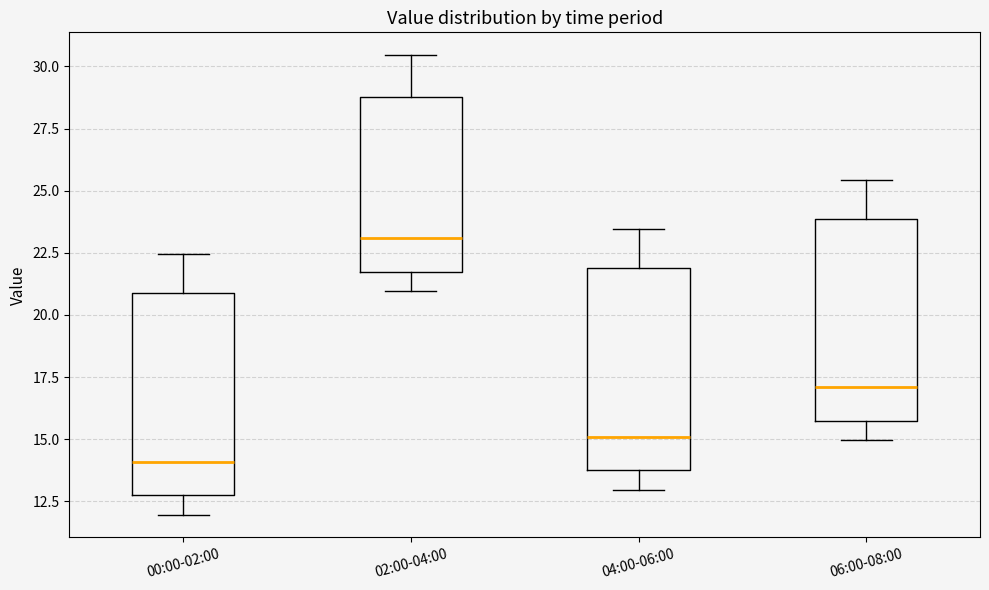

Reading left to right, read every box against the y-axis: the position of its median line, the range the box covers, and the ends of its whiskers. The values are not printed on the chart, so give them approximately, as read against the axis.

00:00-02:00: median 14.0, box 12.5 to 21.0, whiskers 12.0 to 22.5
02:00-04:00: median 23.0, box 21.5 to 29.0, whiskers 21.0 to 30.5
04:00-06:00: median 15.0, box 13.5 to 22.0, whiskers 13.0 to 23.5
06:00-08:00: median 17.0, box 15.5 to 24.0, whiskers 15.0 to 25.5